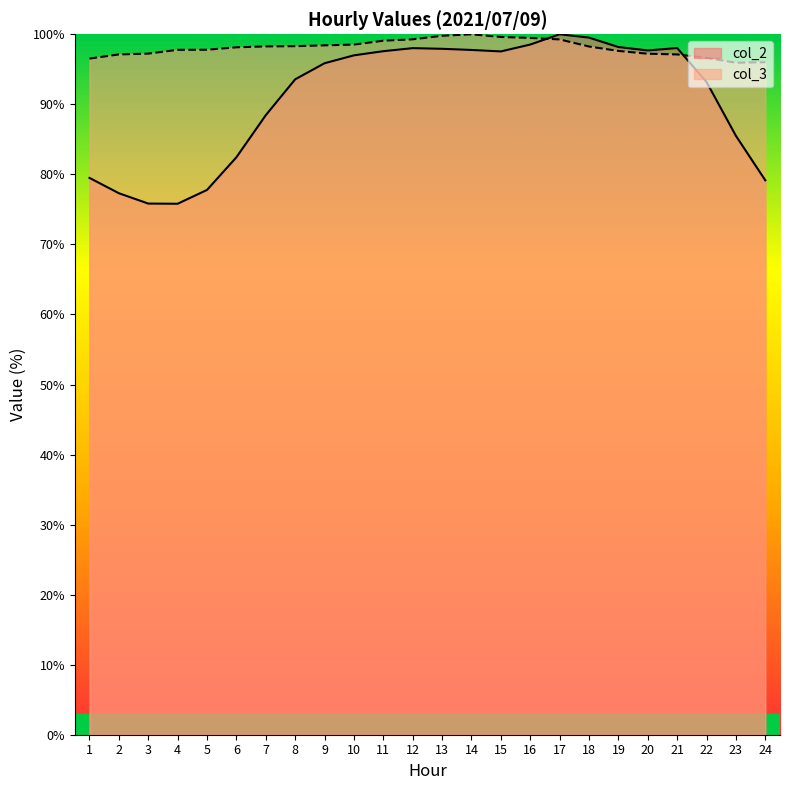

True or false: col_2 has a value of 98.5 at 16.

True